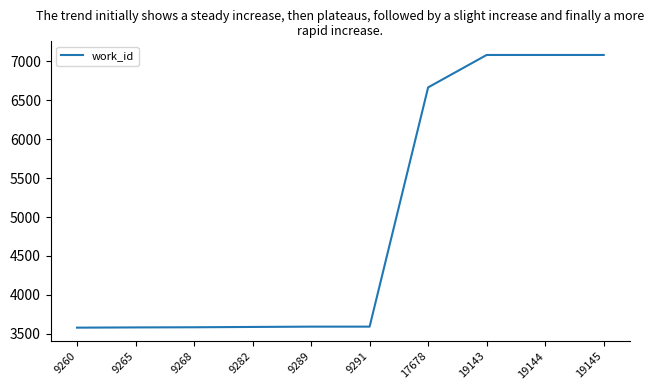

The chart shows a value of 6667 at 17678. True or false?

True